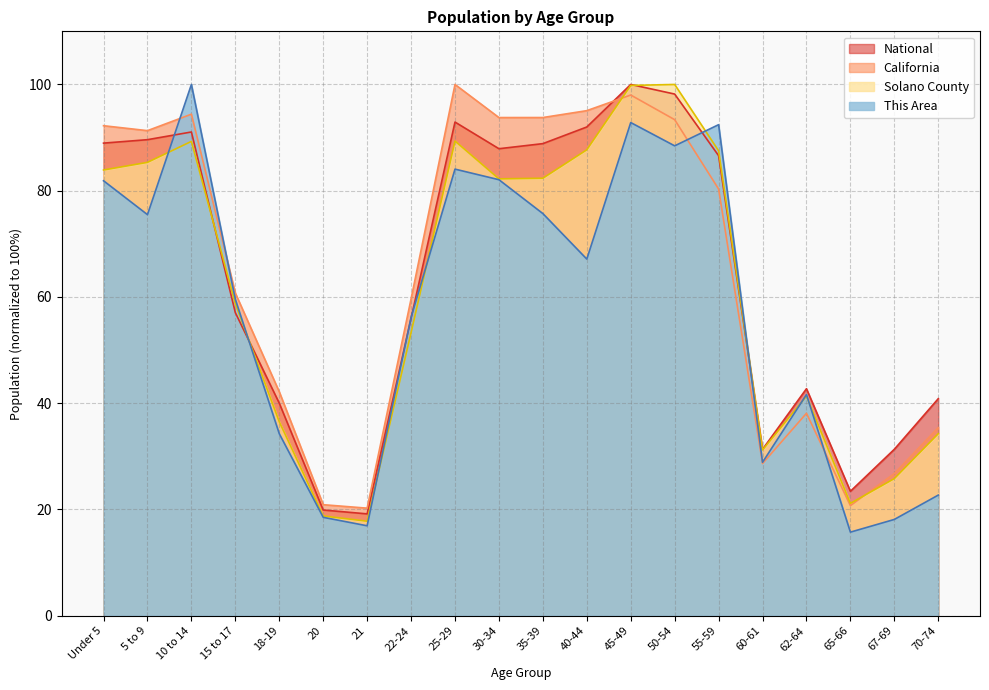

Which series has the largest total across all categories?

California